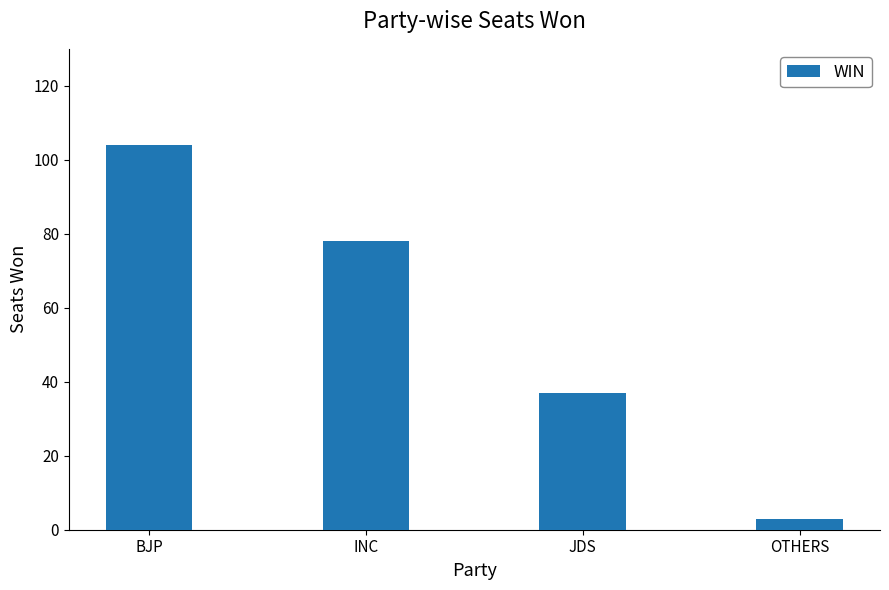

What is the sum of the values at INC and OTHERS?

81